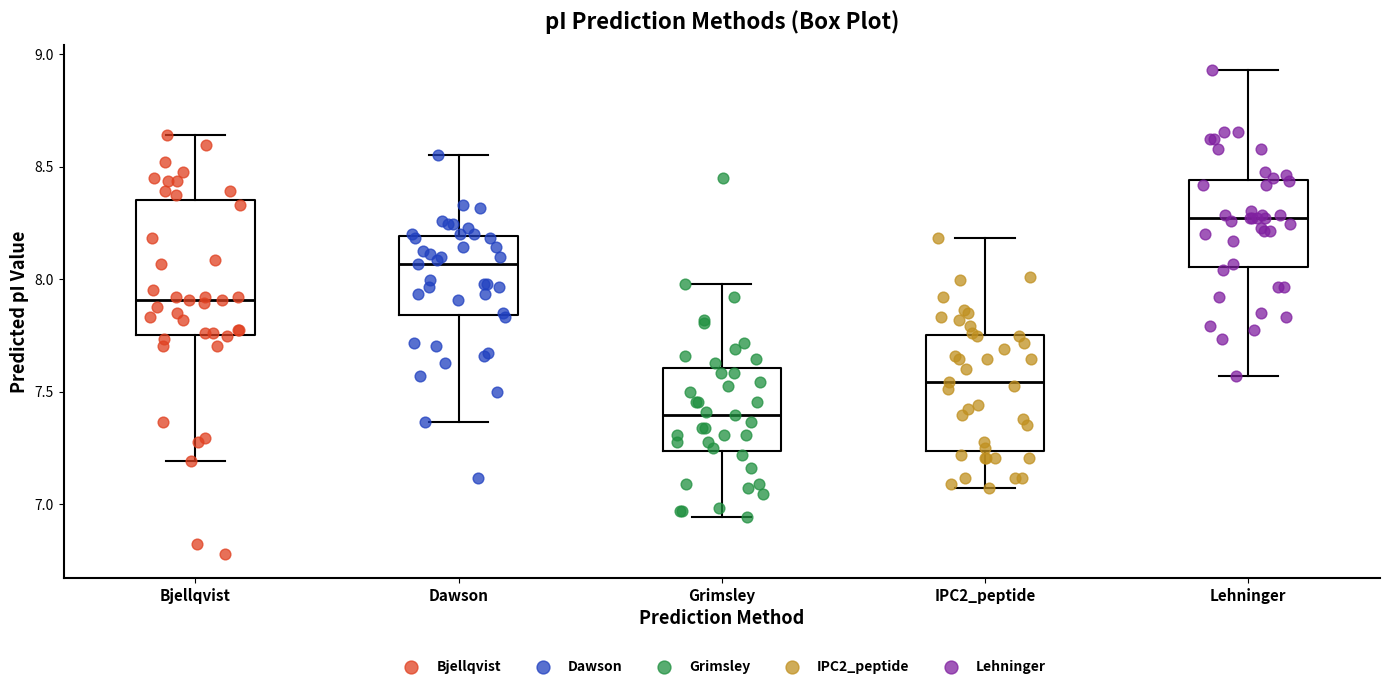

Reading left to right, read every box against the y-axis: the position of its median line, the range the box covers, and the ends of its whiskers. The values are not printed on the chart, so give them approximately, as read against the axis.

Bjellqvist: median 7.90, box 7.75 to 8.35, whiskers 7.20 to 8.65
Dawson: median 8.05, box 7.85 to 8.20, whiskers 7.35 to 8.55
Grimsley: median 7.40, box 7.25 to 7.60, whiskers 6.95 to 8.00
IPC2_peptide: median 7.55, box 7.25 to 7.75, whiskers 7.05 to 8.20
Lehninger: median 8.25, box 8.05 to 8.45, whiskers 7.55 to 8.95